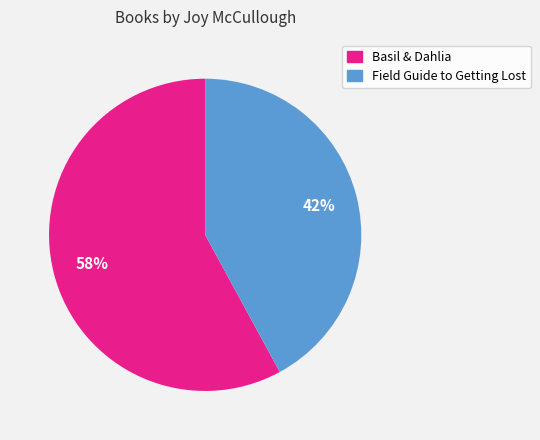

To the nearest percent, what is the average slice percentage?

50%